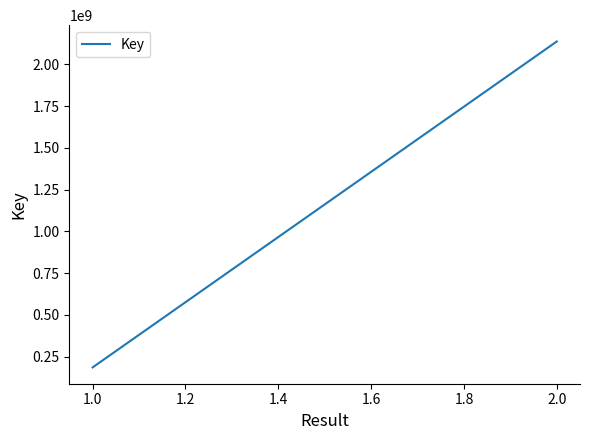

The value at 1.0 is 113583031. True or false?

False